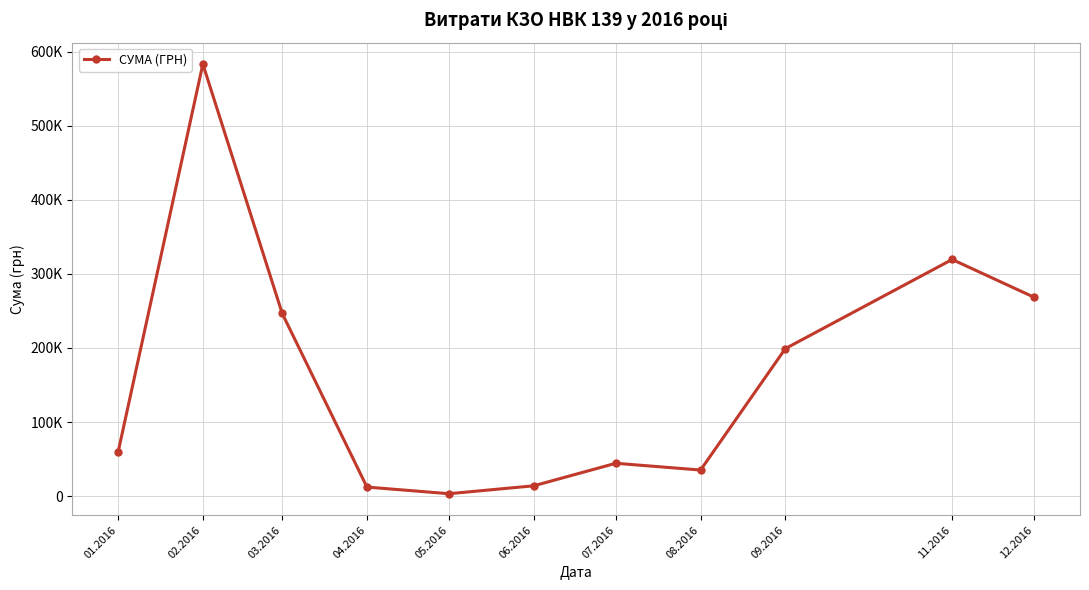

Which category has the lowest value across all series?

05.2016